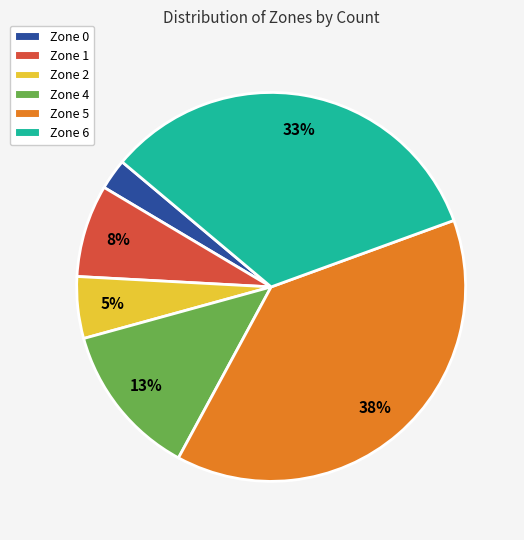

Is there a majority slice in this chart?

No